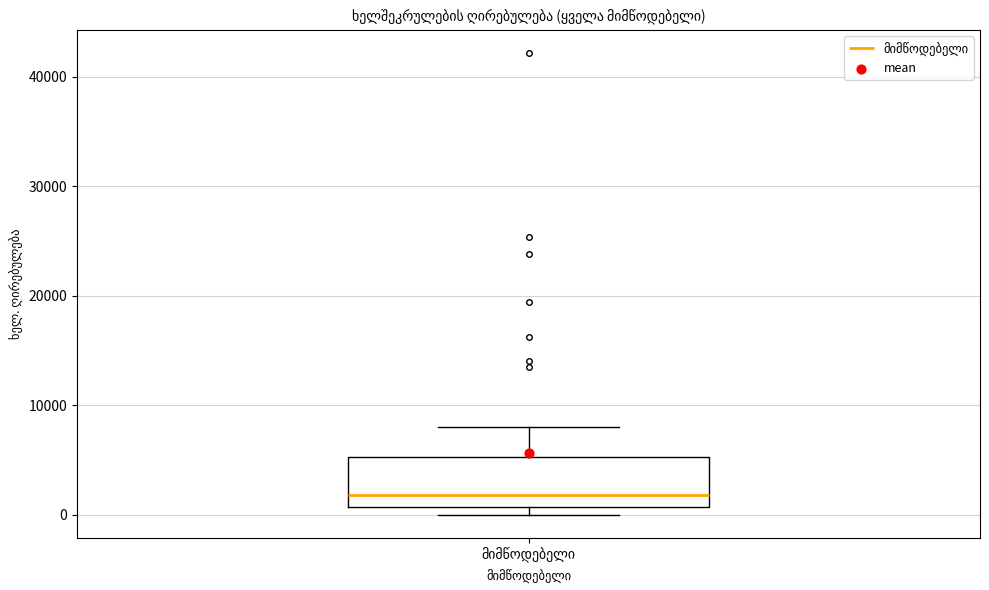

Transcribe this box plot: give where the median line is, the range the box spans, and where the two whiskers end, as read against the y-axis. The values are not printed on the chart, so give them approximately, as read against the axis.

median 2000, box 1000 to 5000, whiskers 0 to 8000